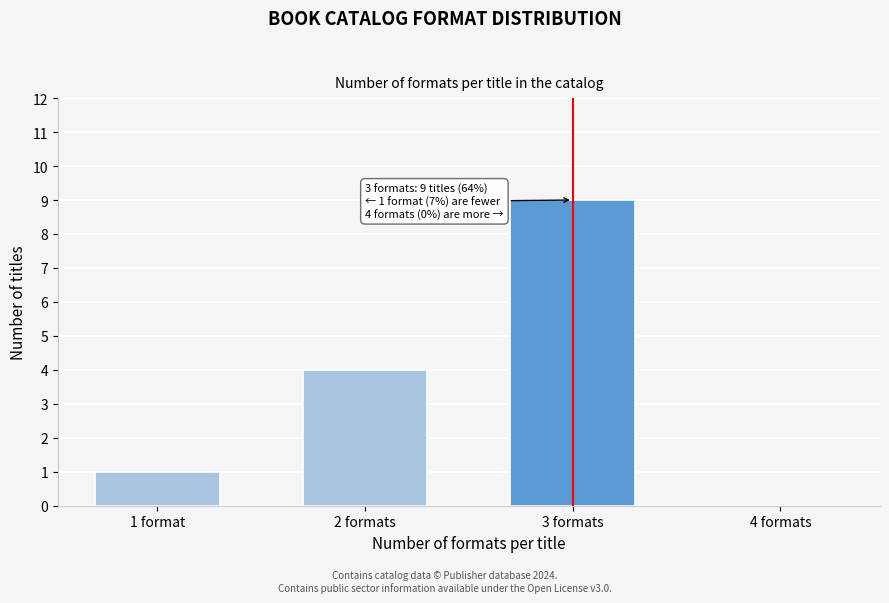

Reading right to left, what are all the values shown in this chart?

4 formats=0	3 formats=9	2 formats=4	1 format=1